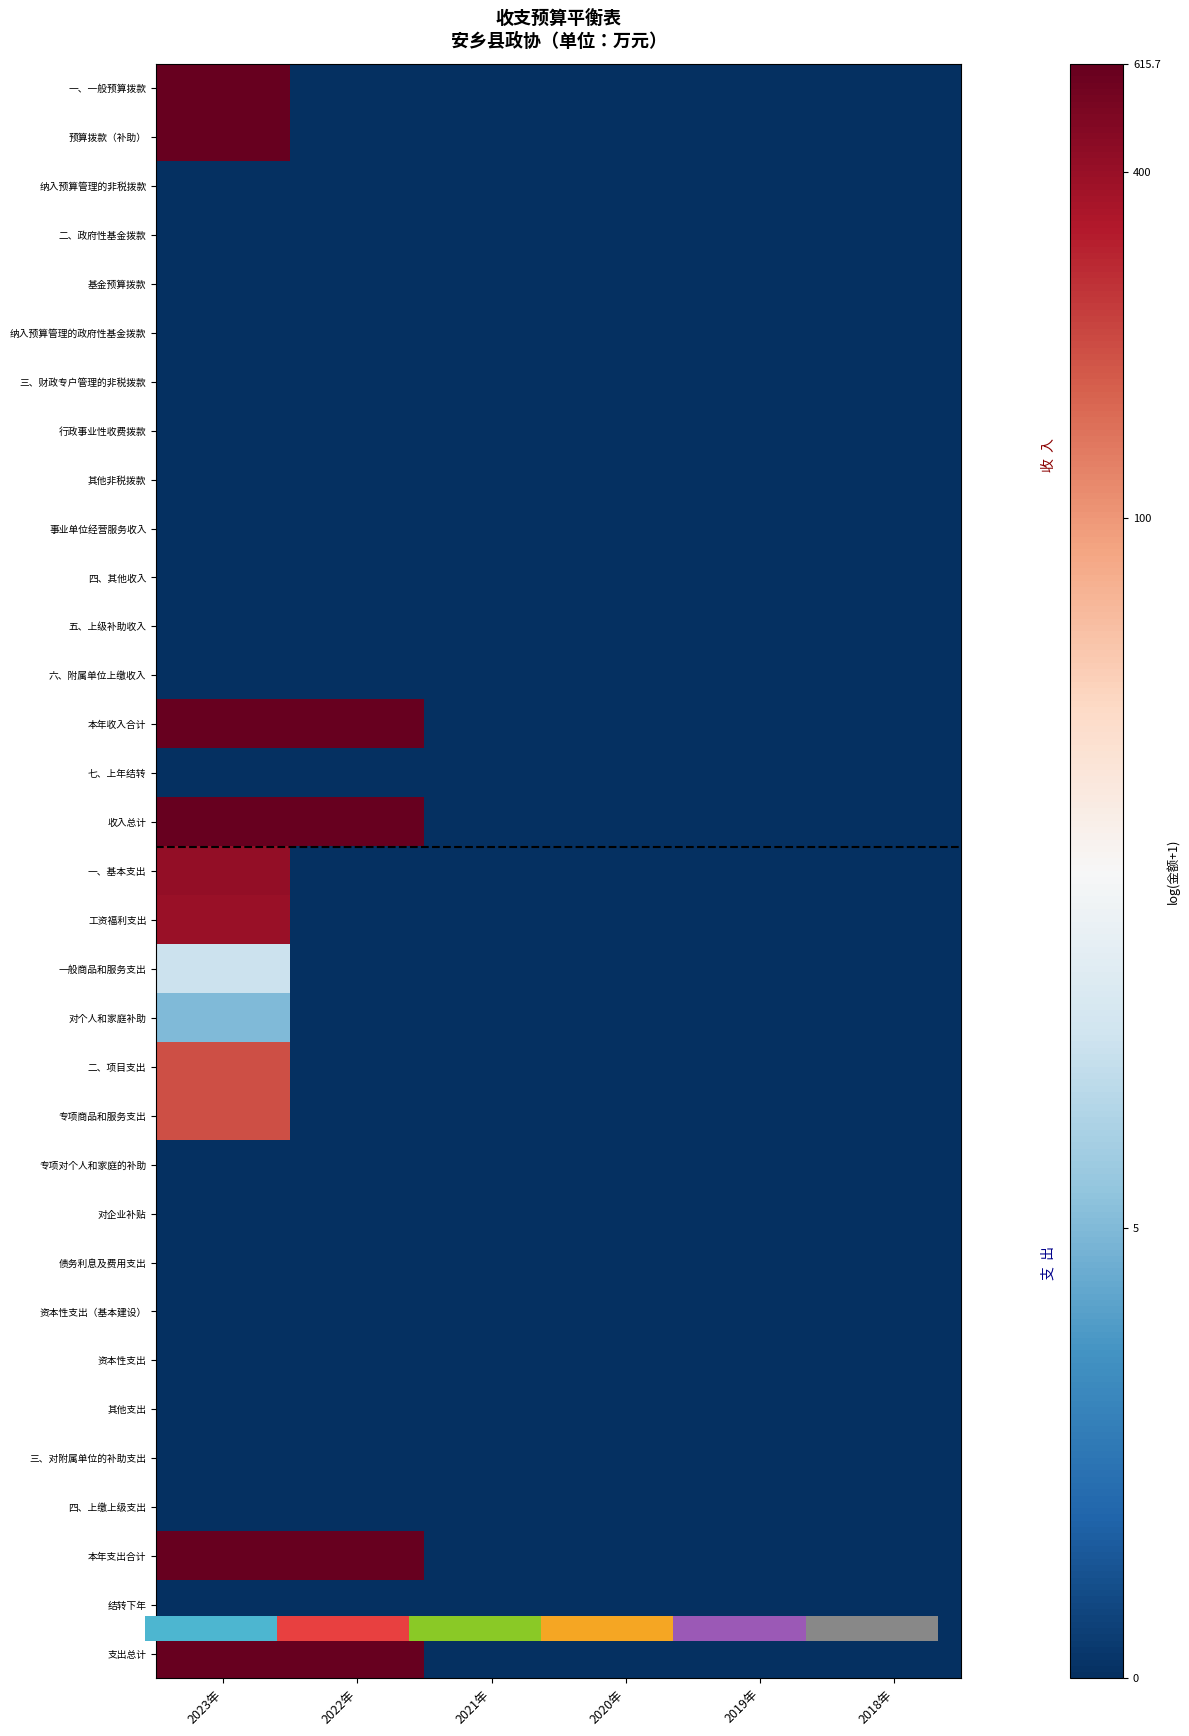

Which category has the highest value across all series?

2023年